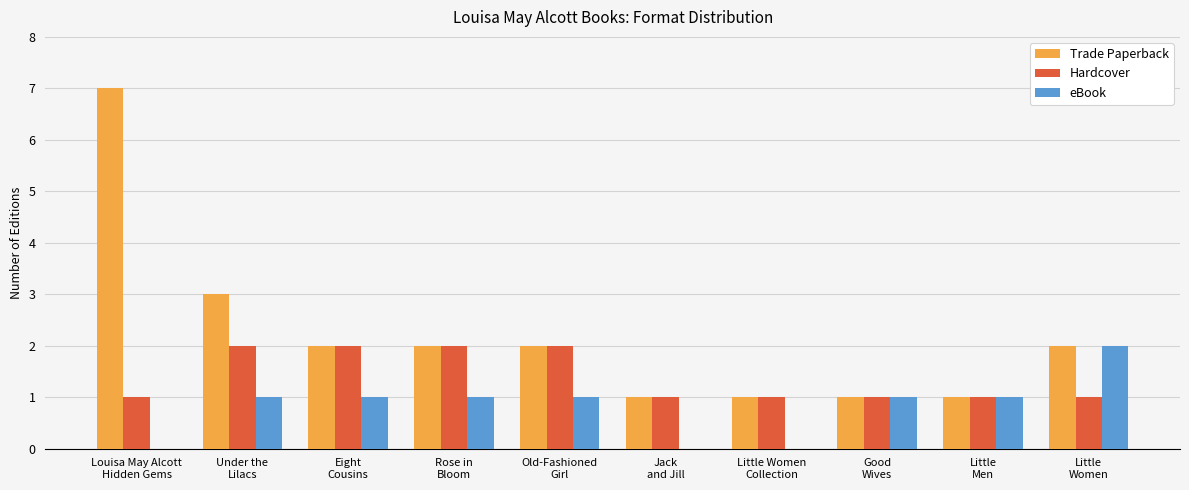

What is the maximum value shown in the chart?

7